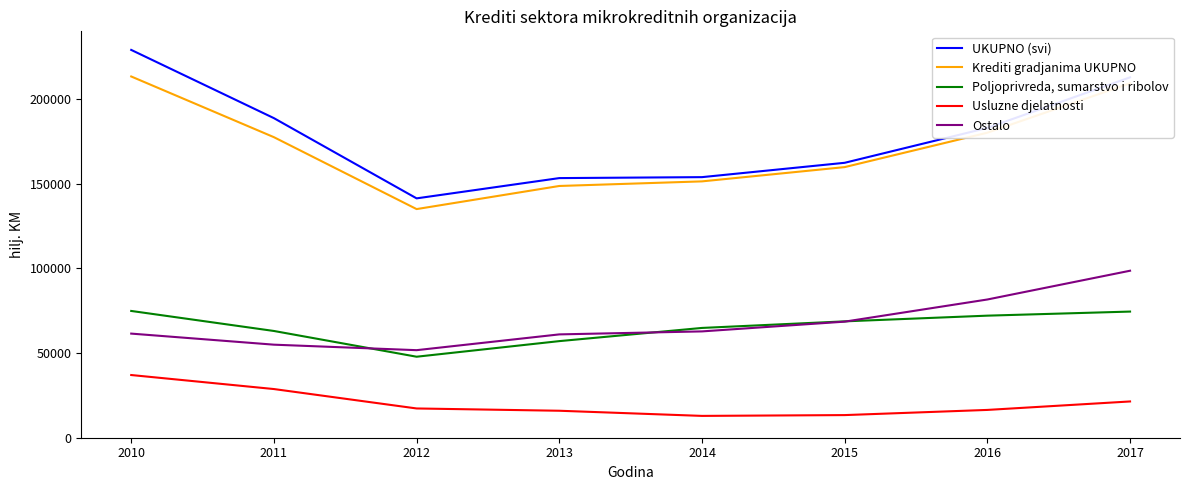

True or false: Krediti gradjanima UKUPNO and Poljoprivreda, sumarstvo i ribolov cross at least once.

False